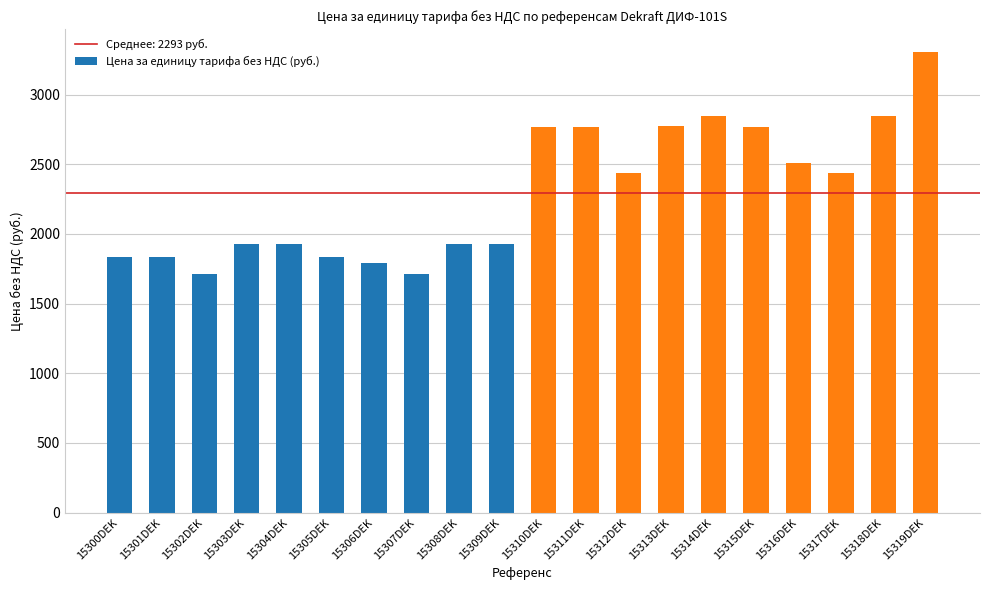

What is the label of the 12th bar from the right?

15308DEK